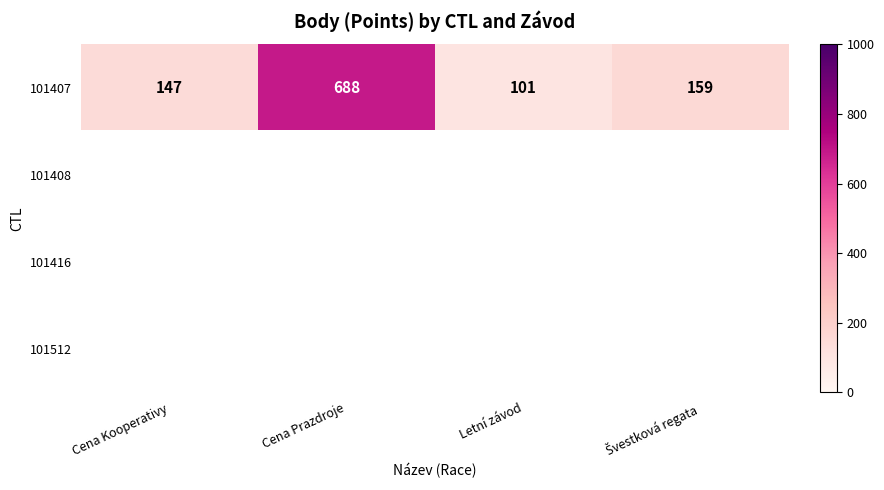

At how many categories does at least one series exceed 324?

1